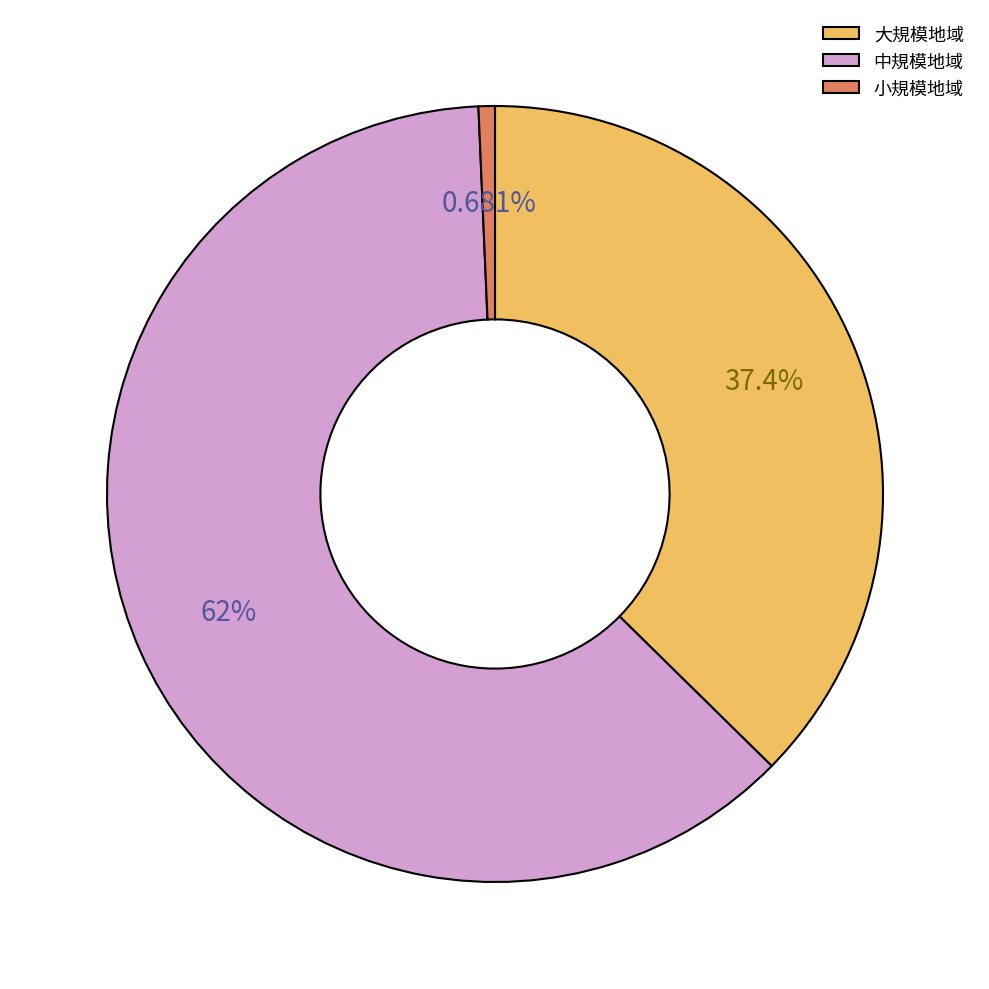

Rank the categories by value from highest to lowest.

中規模地域, 大規模地域, 小規模地域